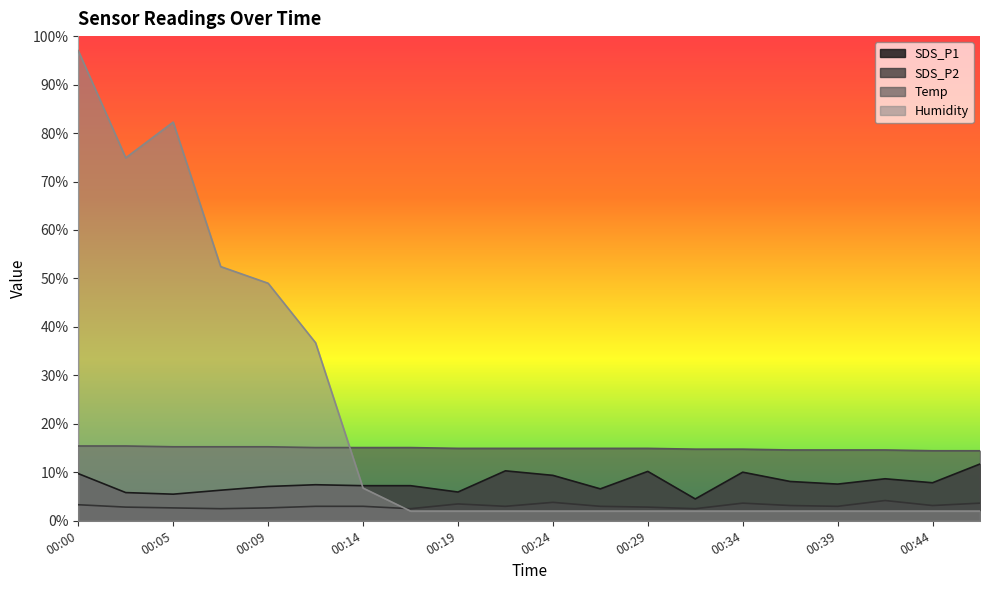

List the series in order of their overall mean, highest first.

Humidity, Temp, SDS_P1, SDS_P2